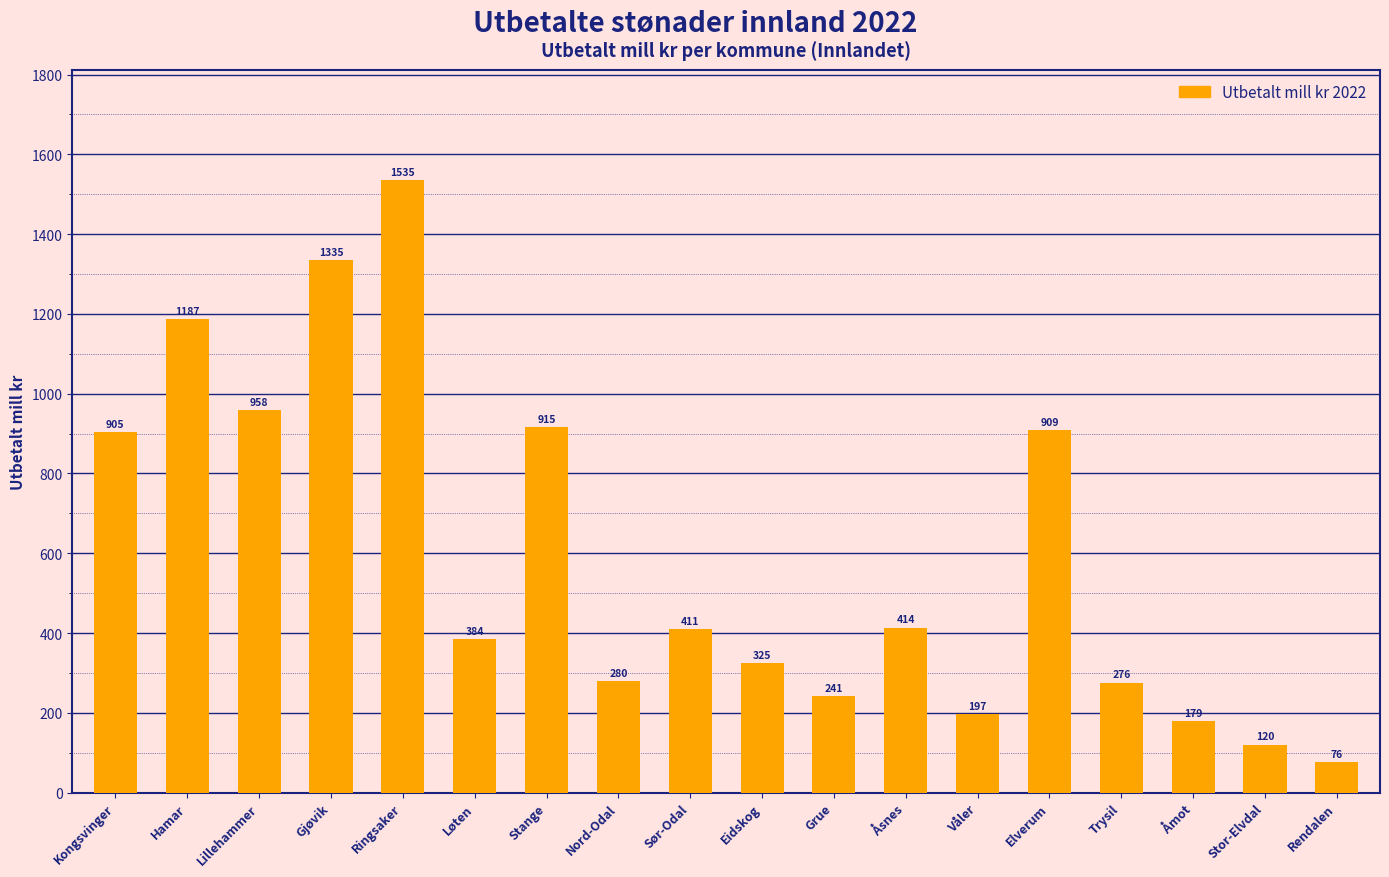

How many data points are less than 410?

9